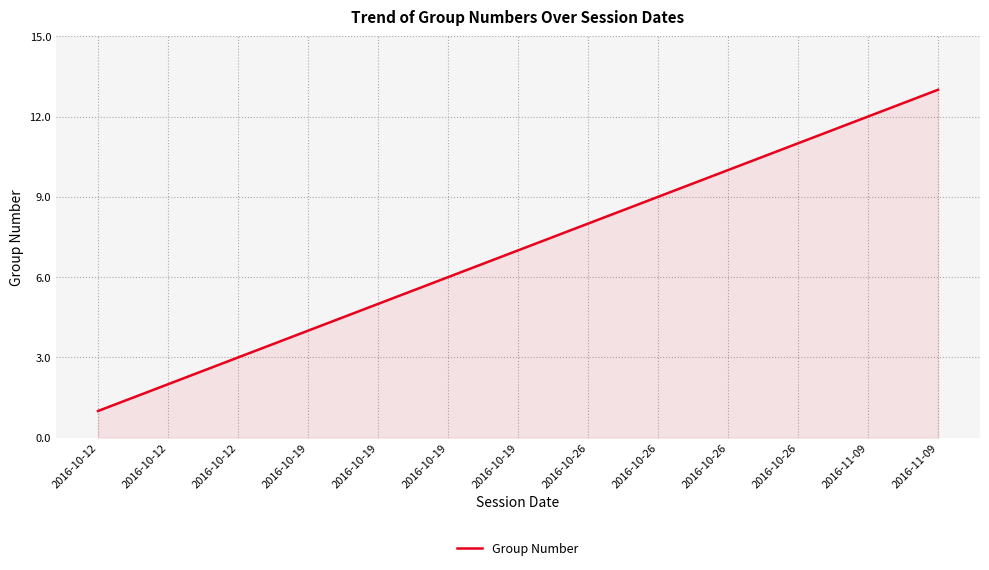

Is this an area chart (filled region under the line)?

Yes